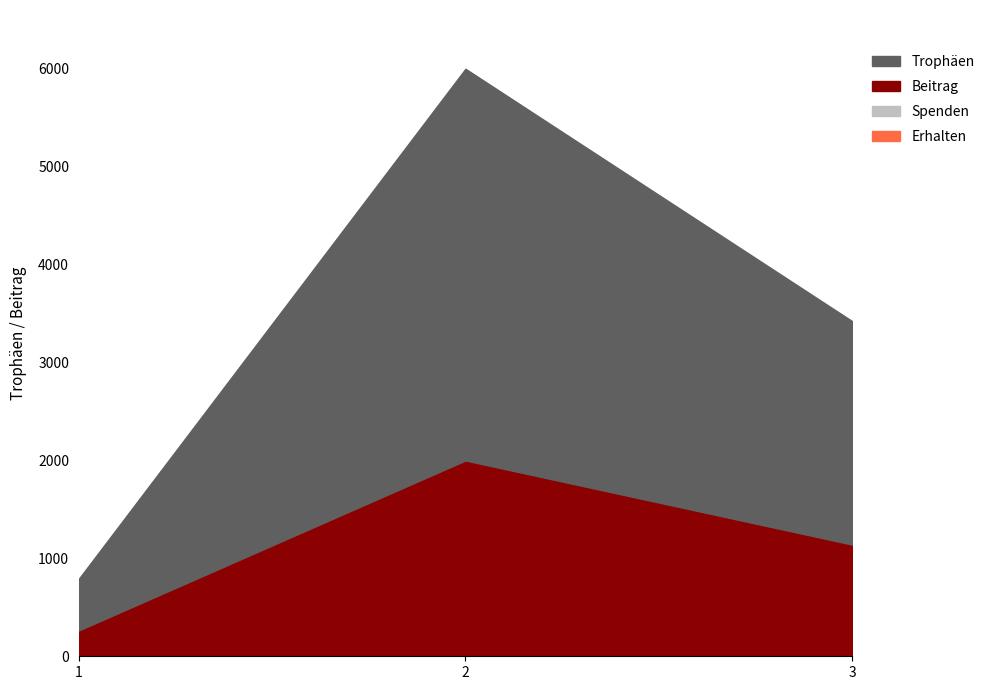

What is the smallest value displayed?

264